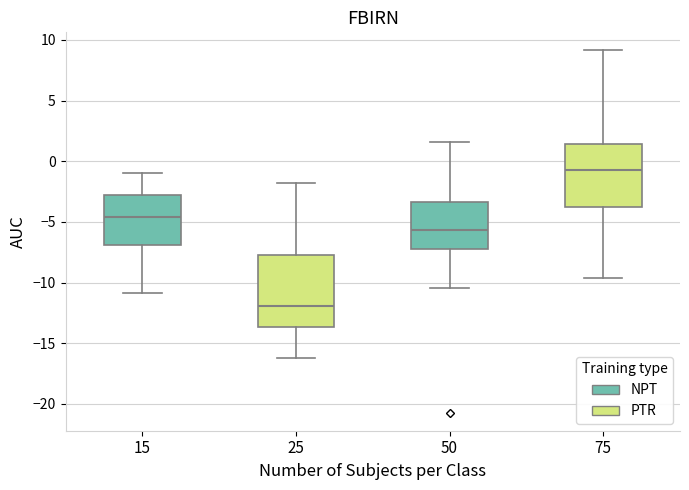

Which box is the tallest, from its lower edge to its upper edge?

25